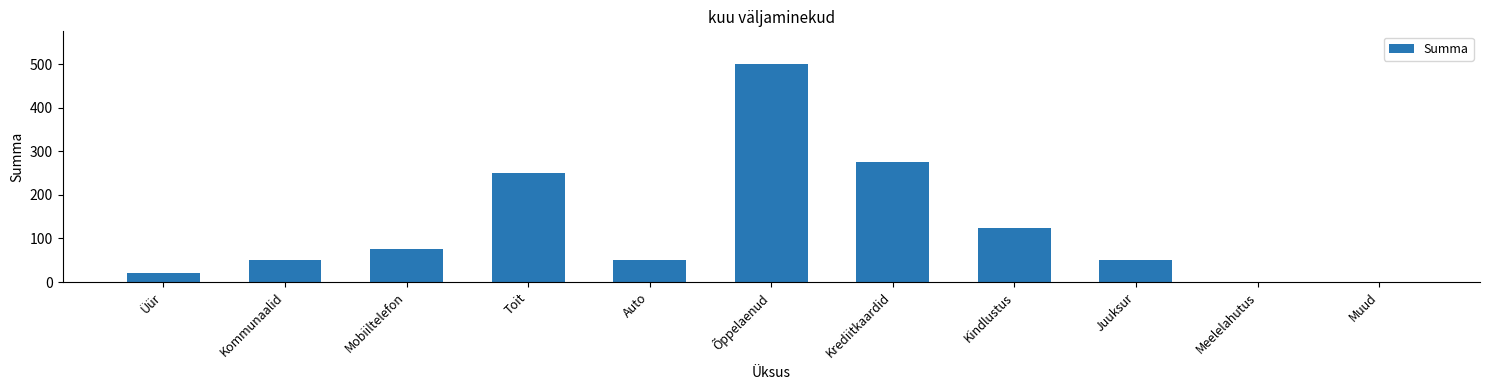

Reading left to right, list all the values displayed in this chart.

Üür=20	Kommunaalid=50	Mobiiltelefon=75	Toit=250	Auto=50	Õppelaenud=500	Krediitkaardid=275	Kindlustus=125	Juuksur=50	Meelelahutus=0	Muud=0